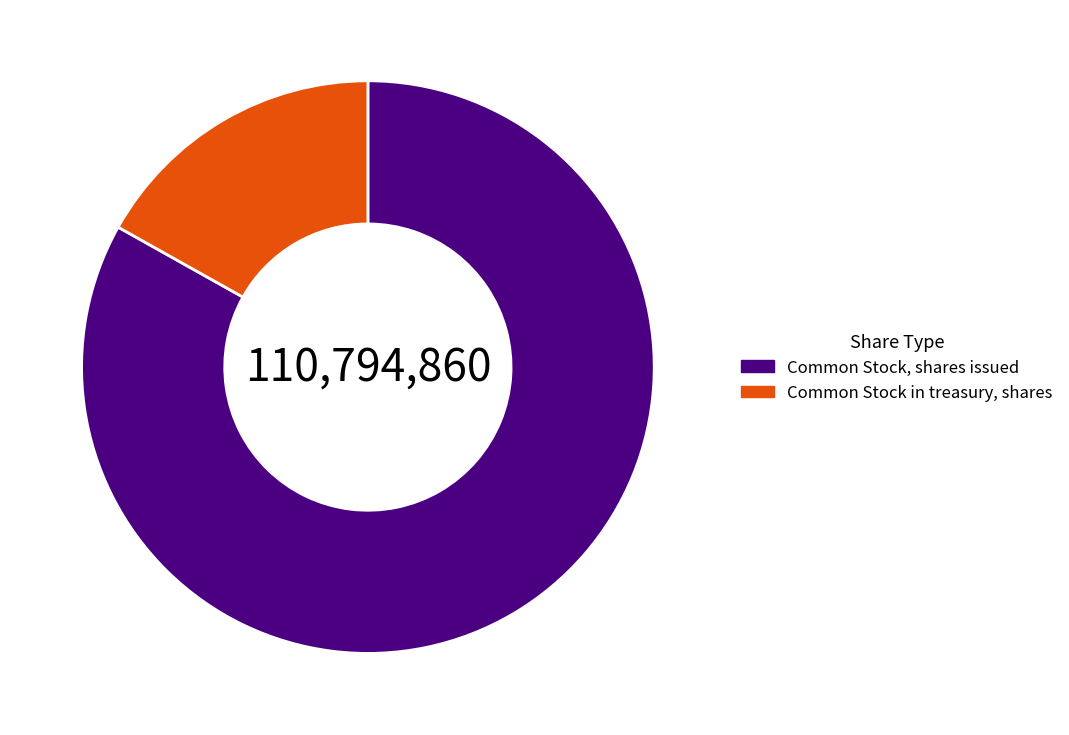

Is the sum of Common Stock, shares issued and Common Stock in treasury, shares greater than half?

Yes